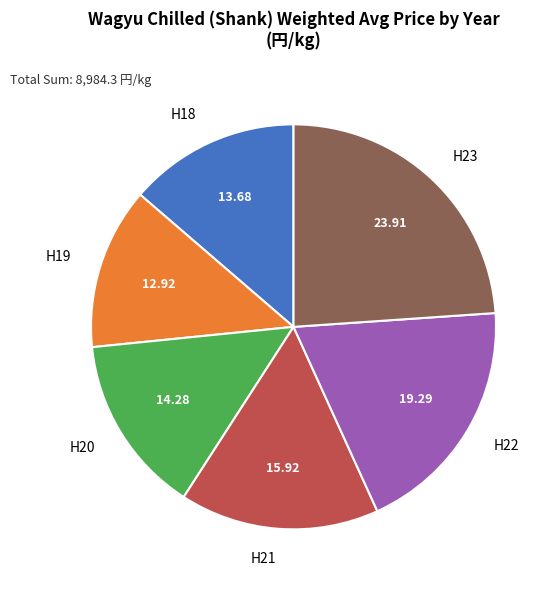

What is the smallest slice in the pie chart?

H19